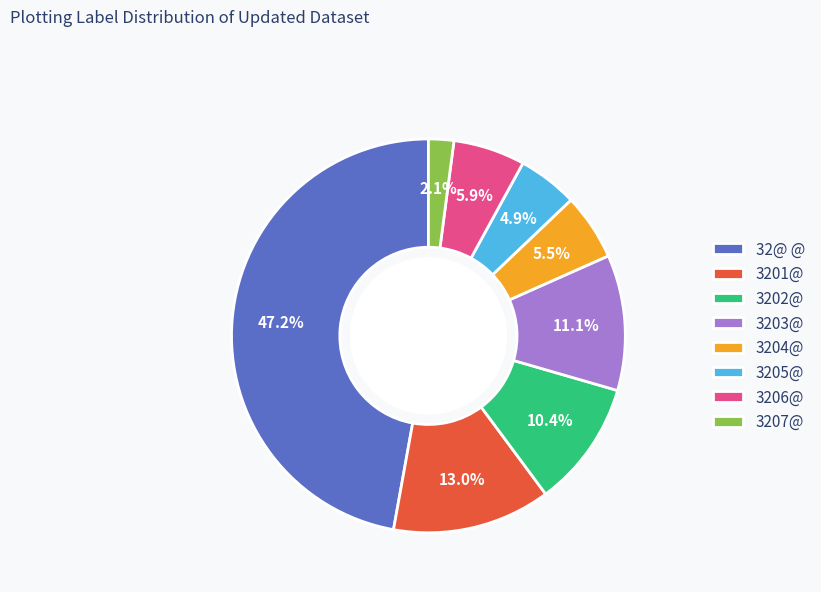

Which category has the biggest portion of the pie?

32@ @